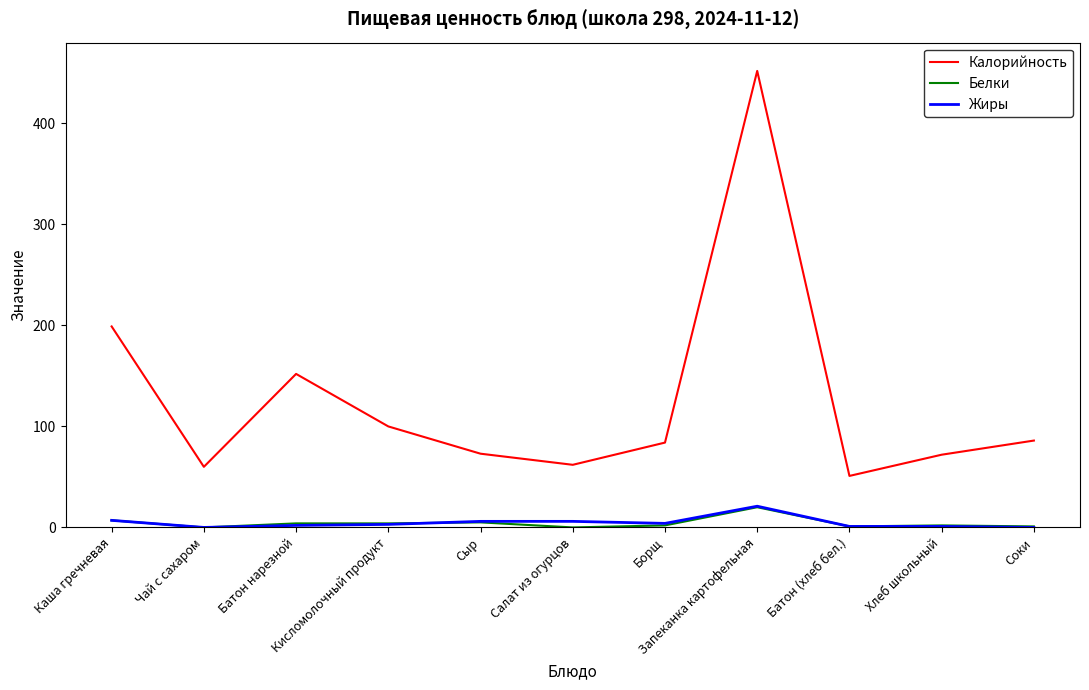

What is the greatest value displayed?

452